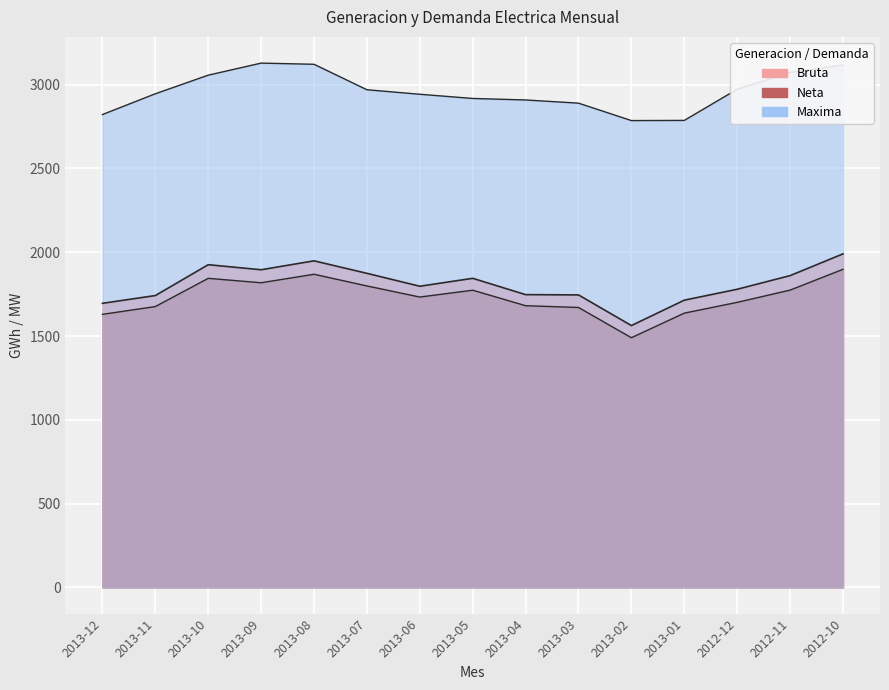

At which label does Maxima first exceed 2946?

2013-10